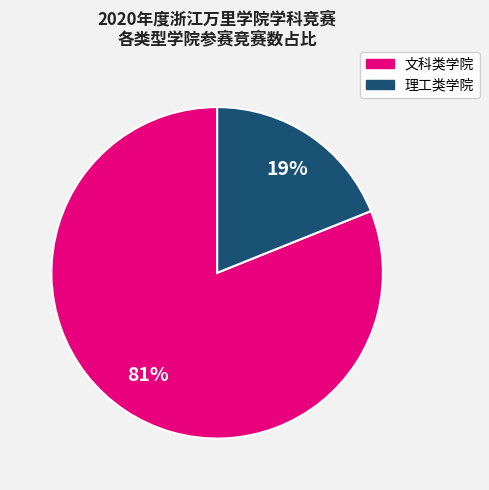

How many segments does this pie chart have?

2